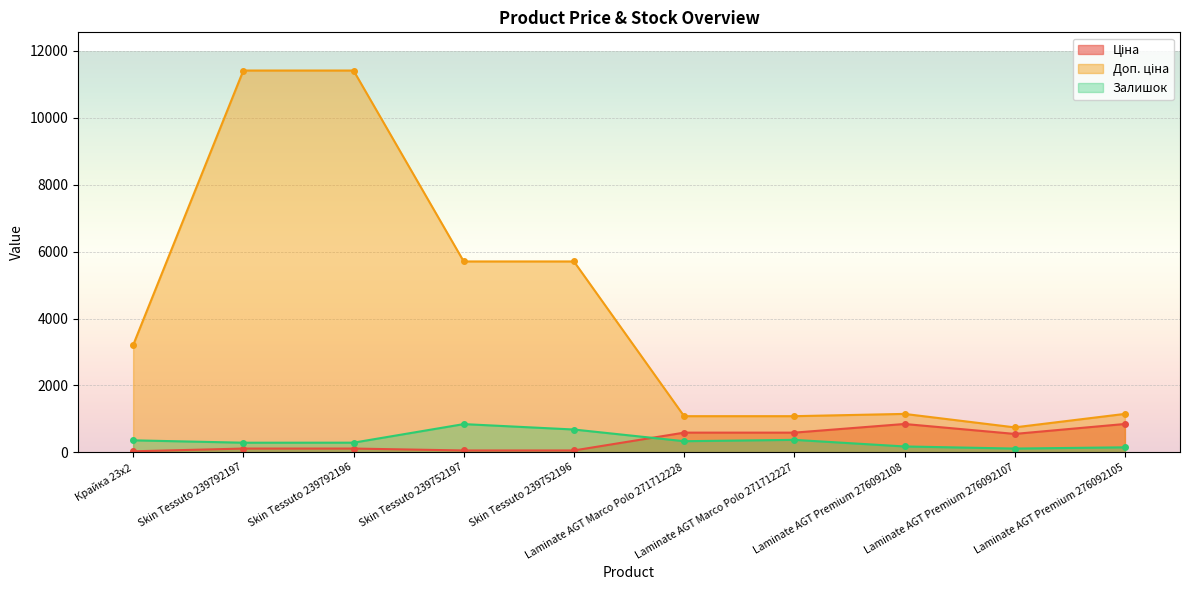

At which category does Доп. ціна reach its first local valley?

Laminate AGT Premium 276092107